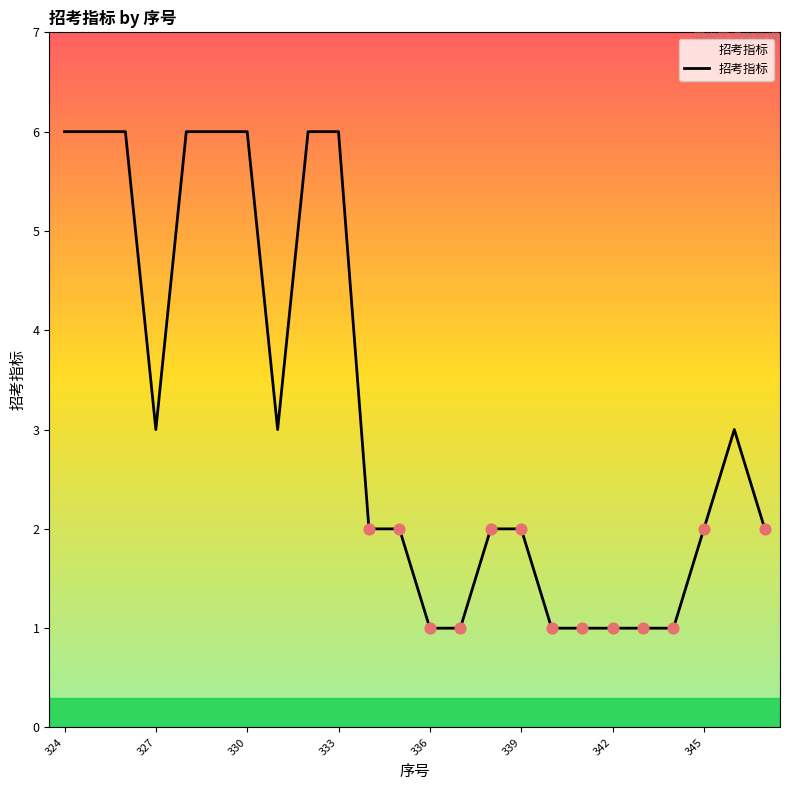

What is the difference between the maximum and minimum values?

5